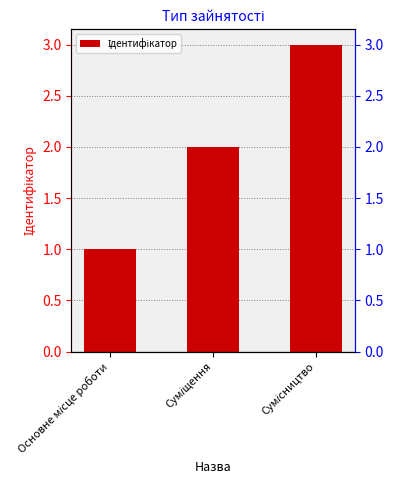

Is it true that the value at Основне місце роботи is 0?

False